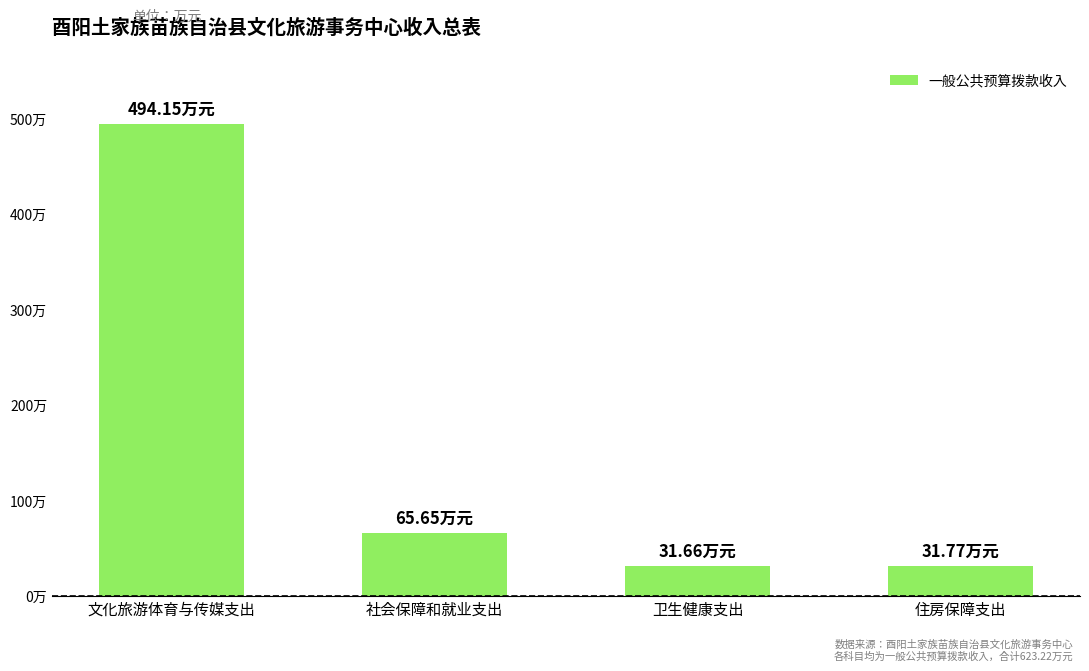

The value at 卫生健康支出 is 8.0. True or false?

False